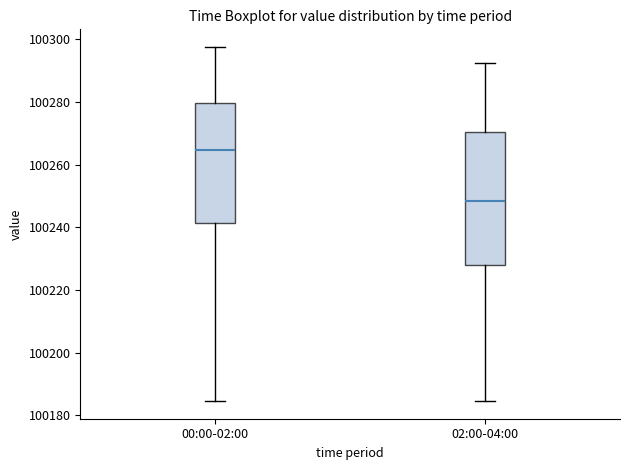

Reading left to right, read every box against the y-axis: the position of its median line, the range the box covers, and the ends of its whiskers. The values are not printed on the chart, so give them approximately, as read against the axis.

00:00-02:00: median 100264, box 100242 to 100280, whiskers 100184 to 100298
02:00-04:00: median 100248, box 100228 to 100270, whiskers 100184 to 100292